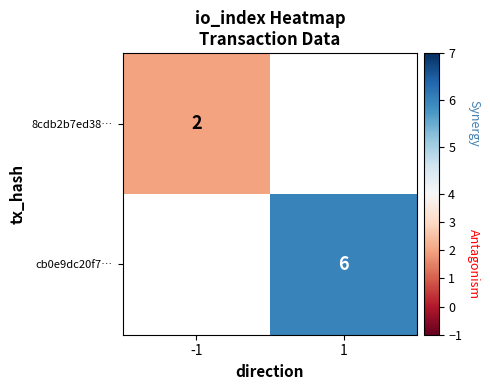

The value of 8cdb2b7ed38… at -1 is 2.0. True or false?

True